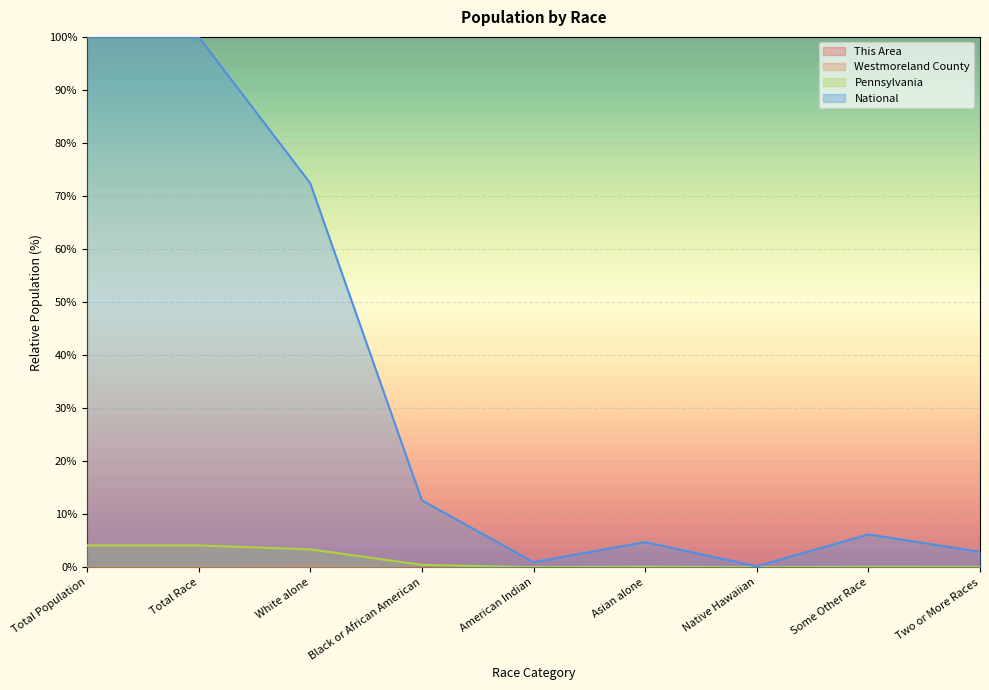

How many lines are shown in the chart?

4